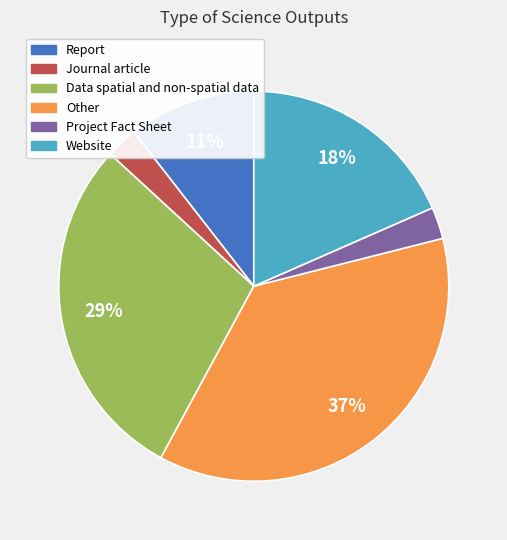

What is the ratio of the value at Website to the value at Data spatial and non-spatial data?

0.6